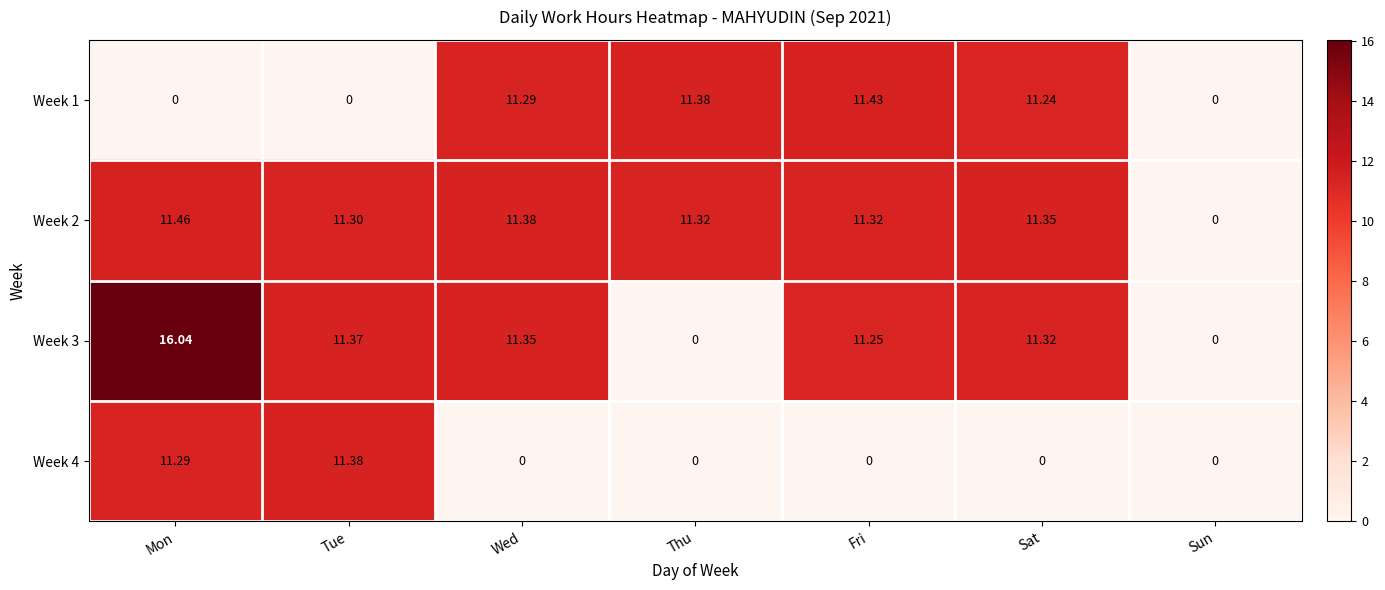

At which label is Week 3 closest to 8?

Fri